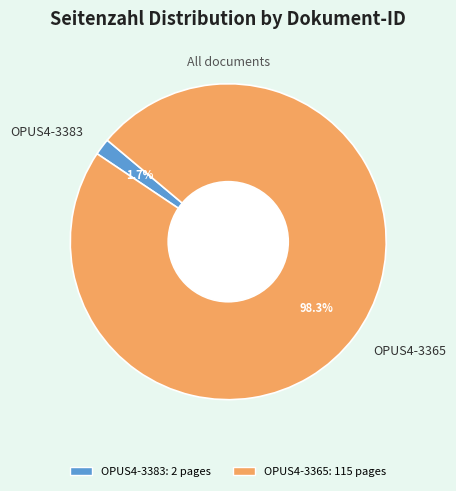

Which slice represents more than half of the pie?

OPUS4-3365